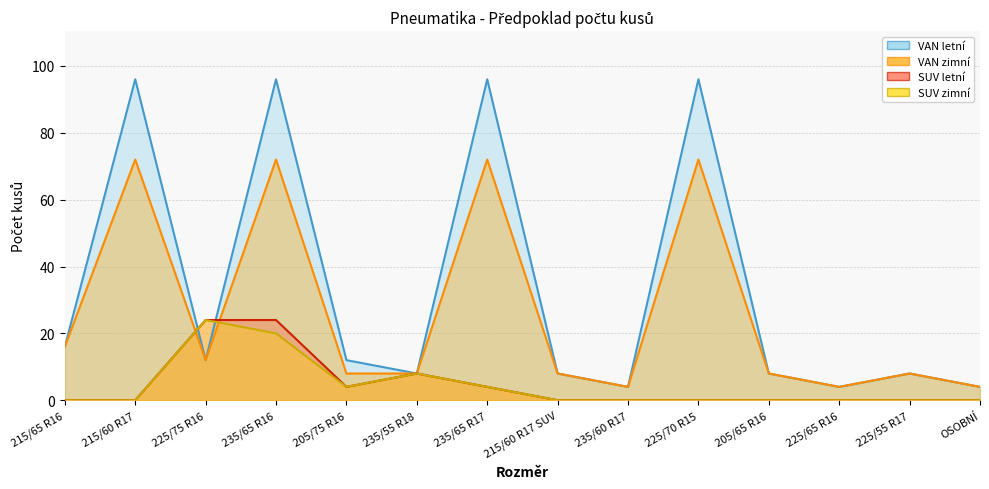

Which series has the widest spread of values?

VAN letní